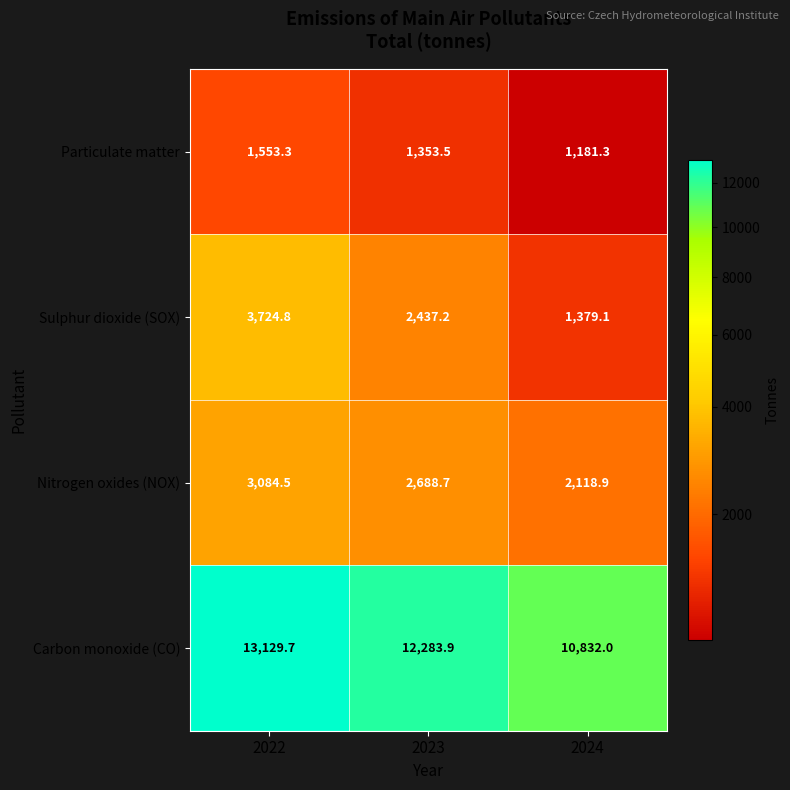

List the series in order of their peak value, highest first.

Carbon monoxide (CO), Sulphur dioxide (SOX), Nitrogen oxides (NOX), Particulate matter